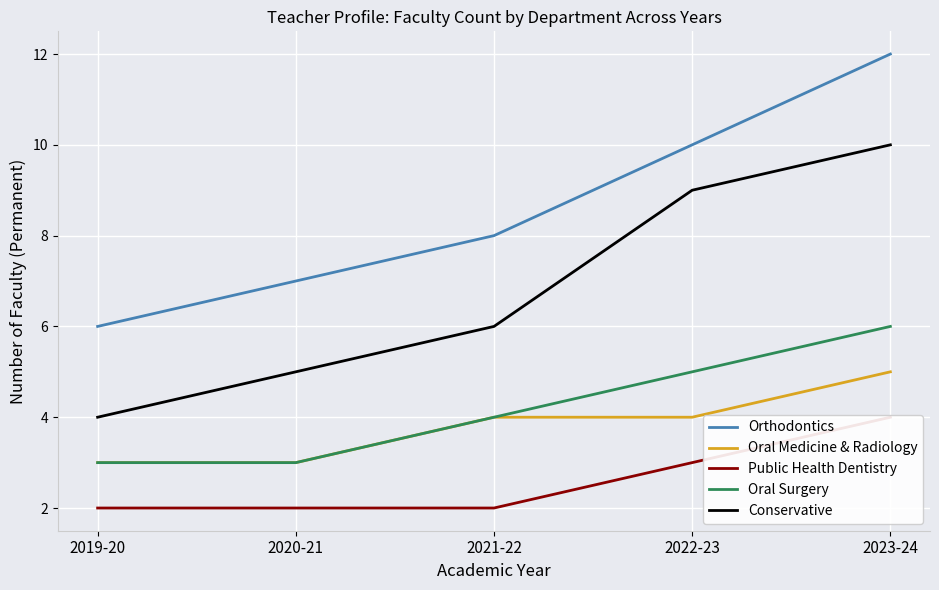

At which label does Public Health Dentistry reach its peak?

2023-24